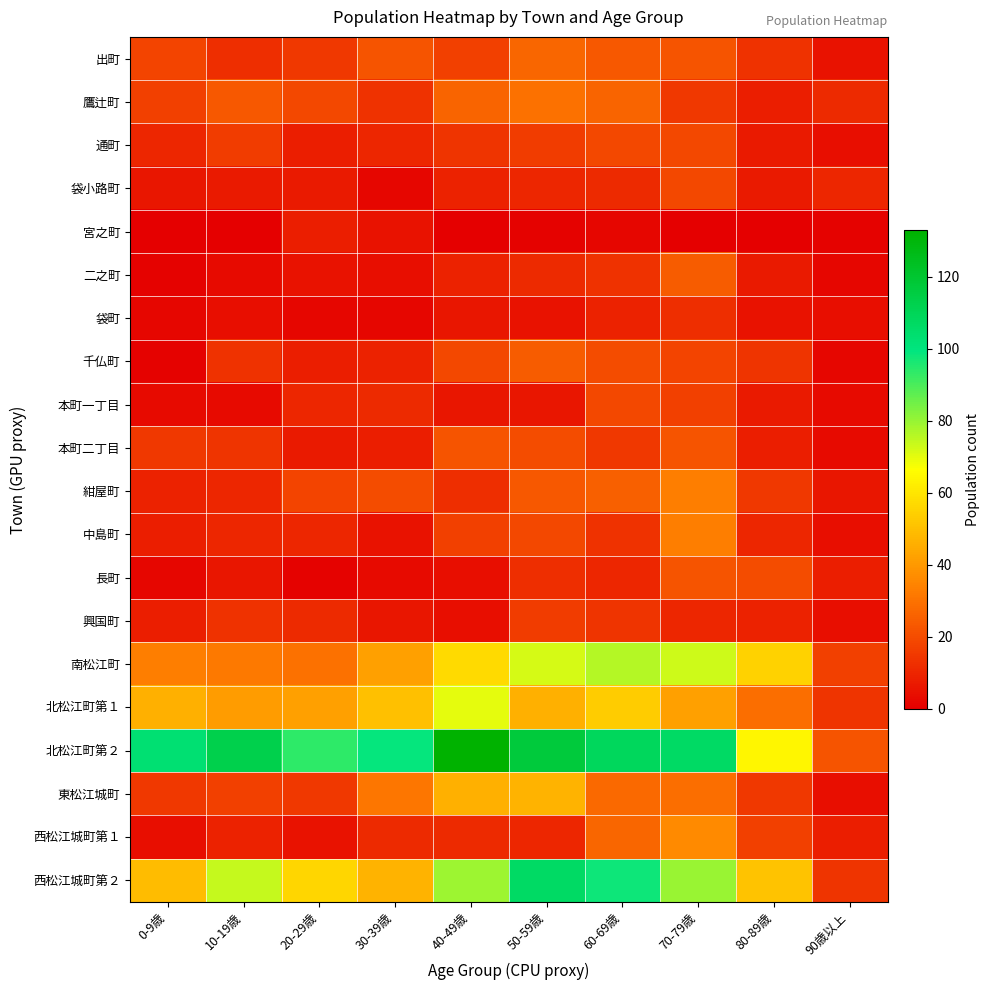

Which has a higher value, 30-39歳 or 40-49歳?

30-39歳